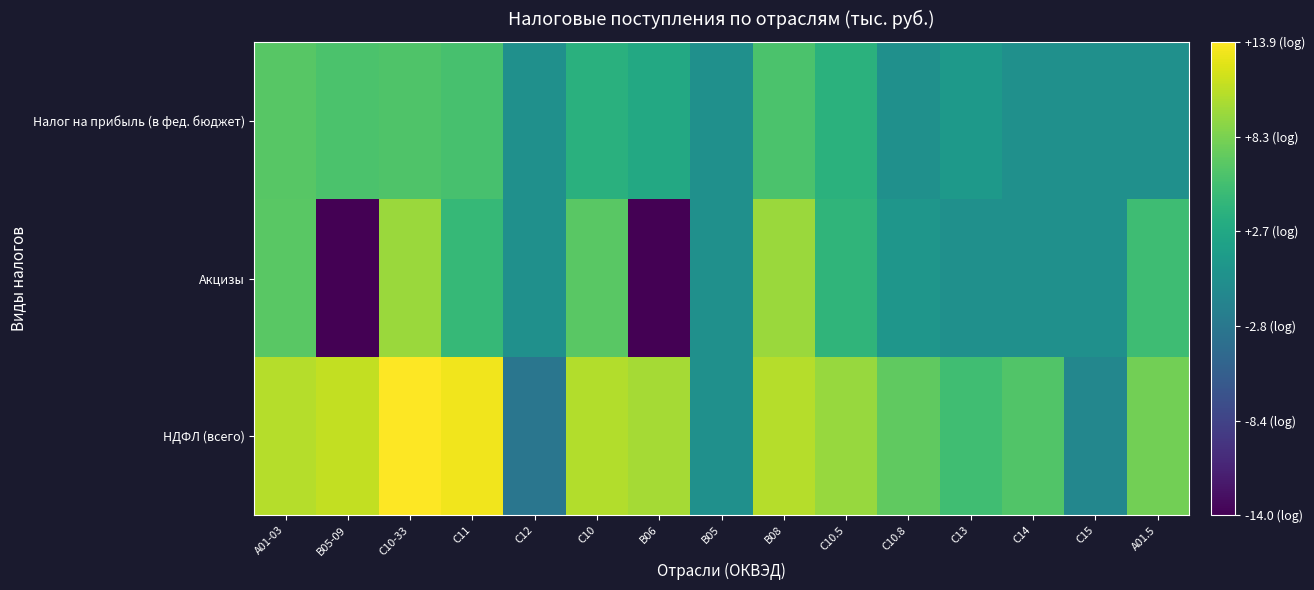

Which series has the largest range (max minus min)?

Акцизы